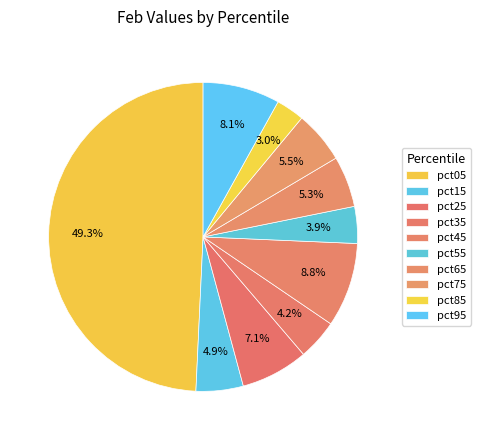

Is there any slice that represents more than half of the pie?

No